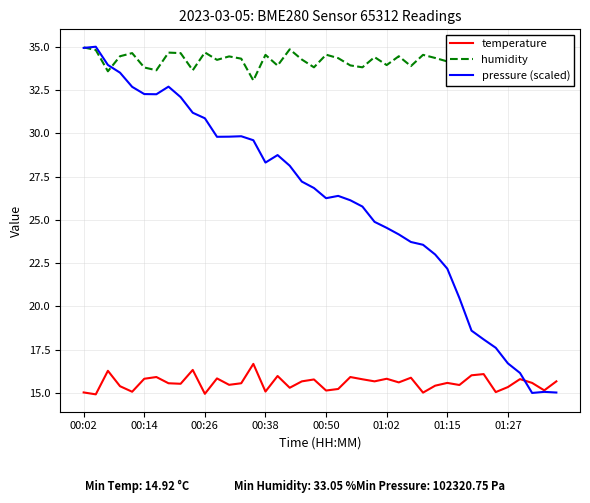

What are all the series names shown in the legend?

temperature, humidity, pressure (scaled)